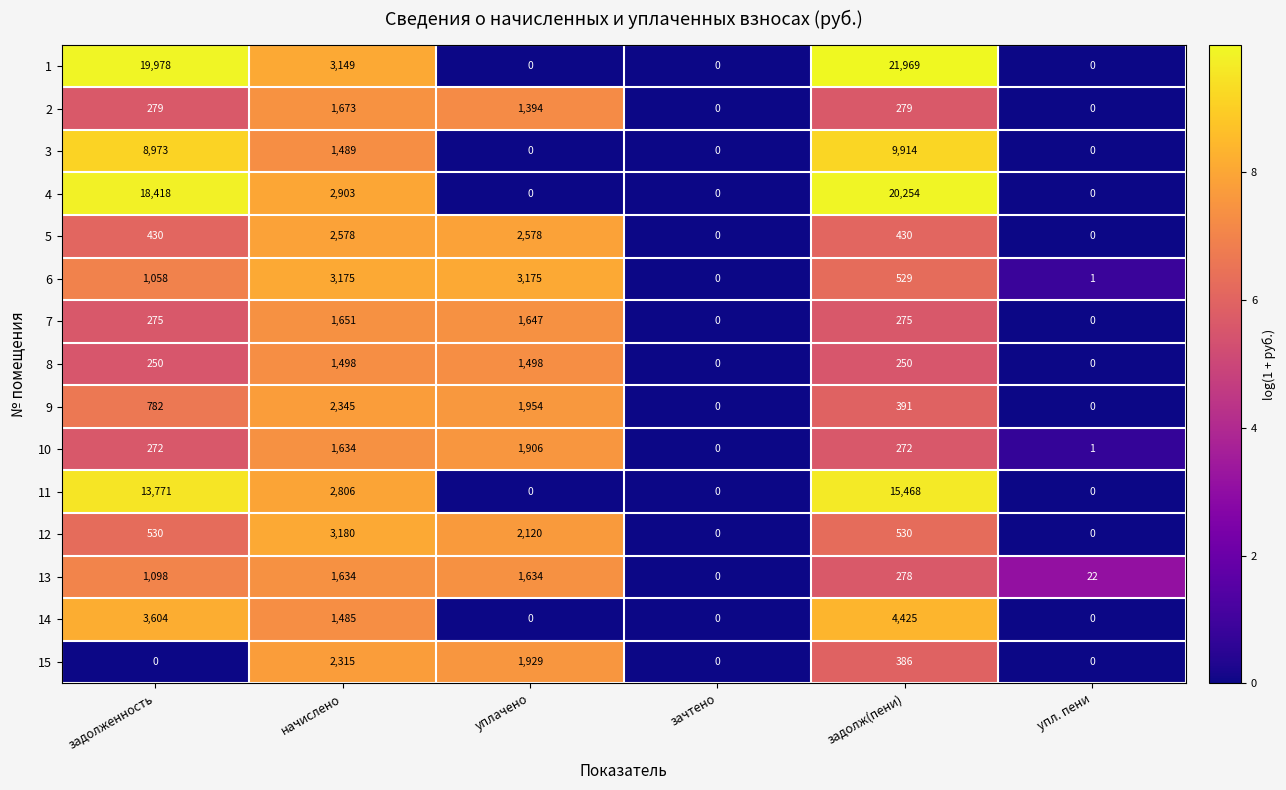

Between задолженность and задолж(пени), which series saw the biggest shift?

1